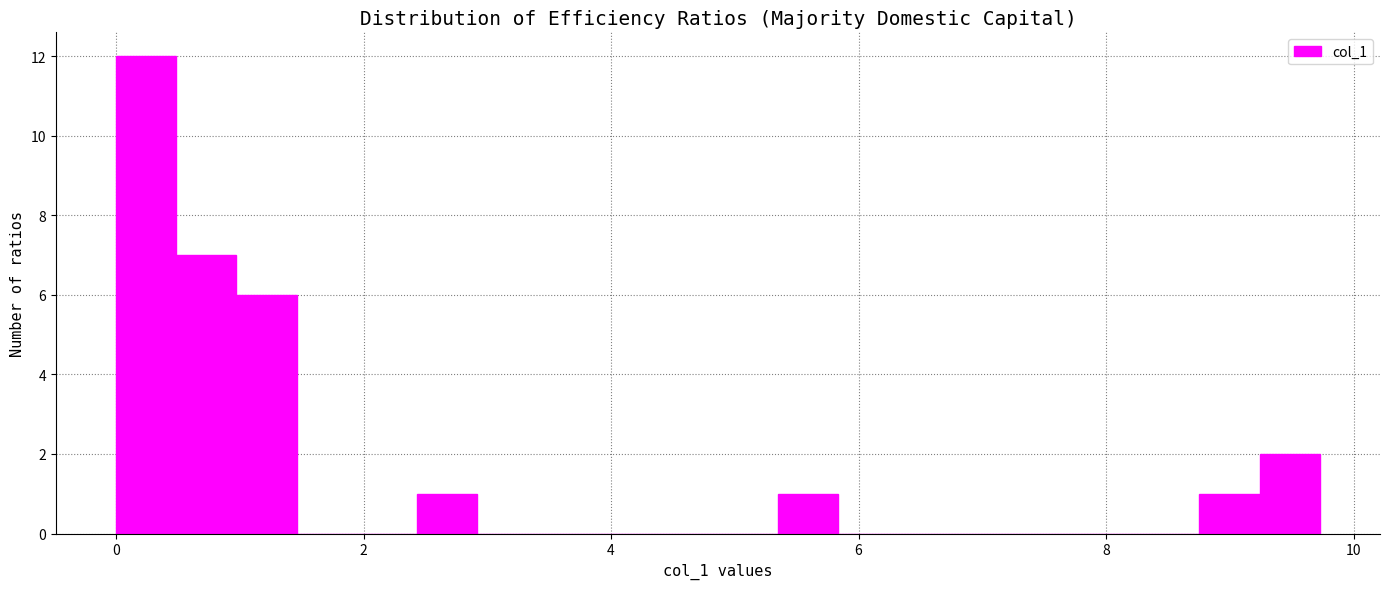

Read against the x-axis, roughly where is the centre of the tallest bar?

0.2